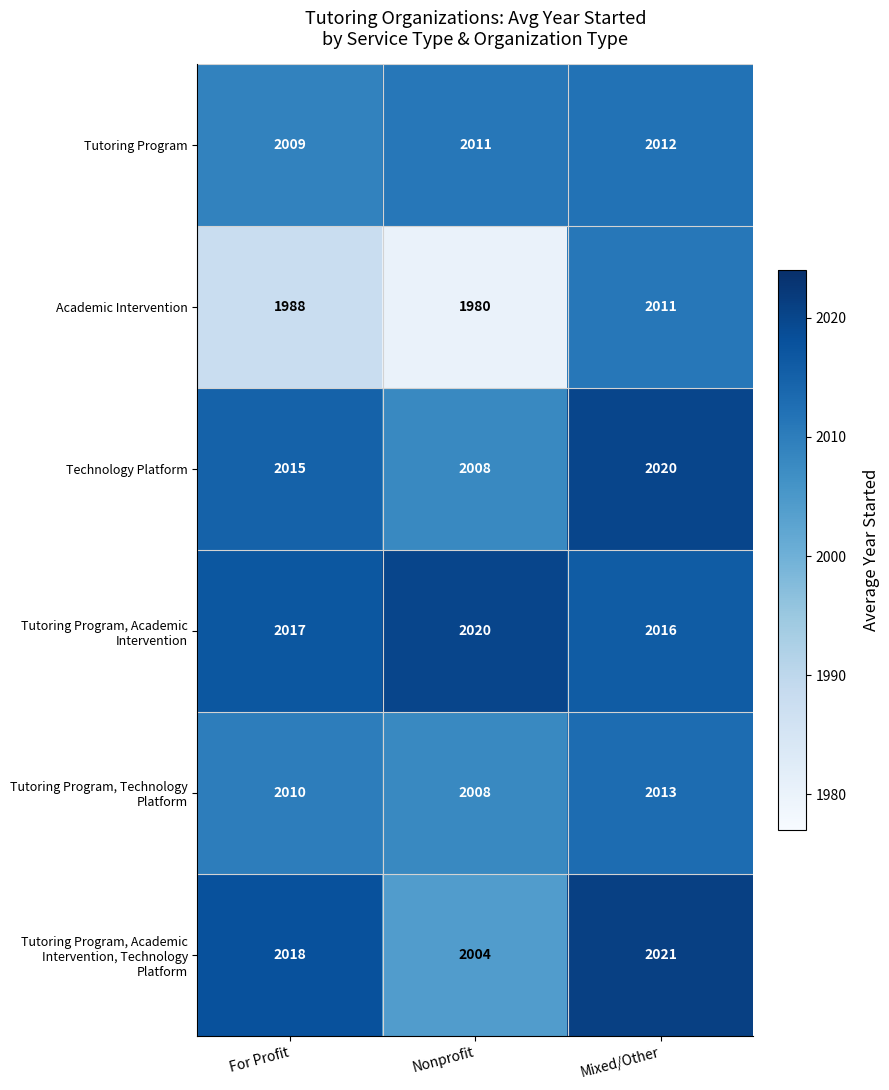

True or false: Technology Platform has a value of 2020 at Mixed/Other.

True